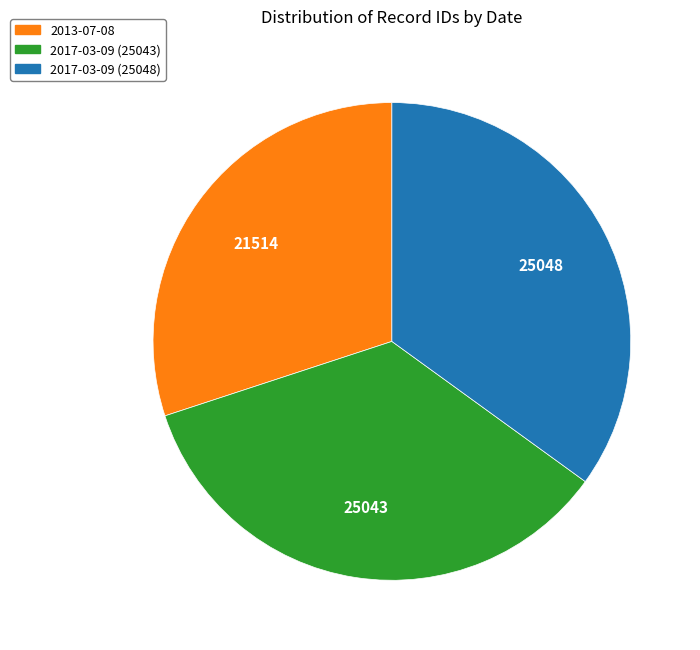

Between 2013-07-08 and 2017-03-09 (25048), which is larger?

2017-03-09 (25048)